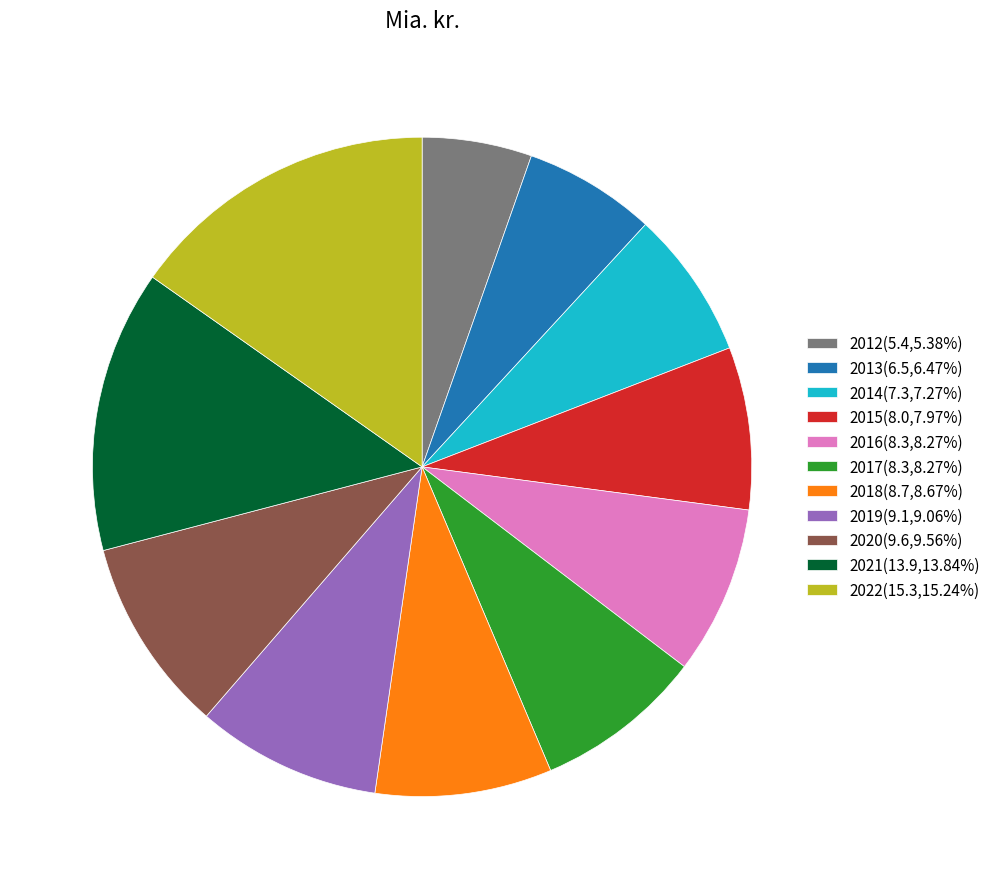

What is the ratio of the value at 2016(8.3,8.27%) to the value at 2017(8.3,8.27%)?

1.0